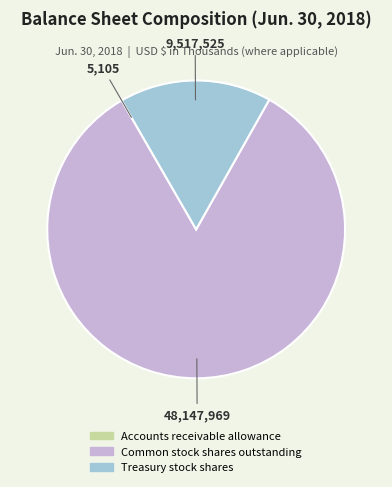

Which category has the biggest portion of the pie?

Common stock shares outstanding